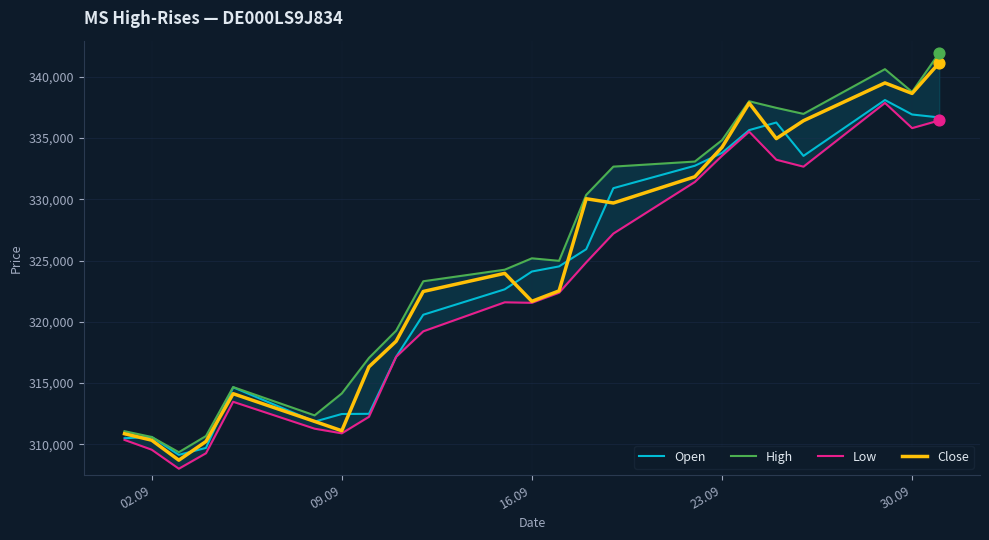

What are all the series names shown in the legend?

Open, High, Low, Close